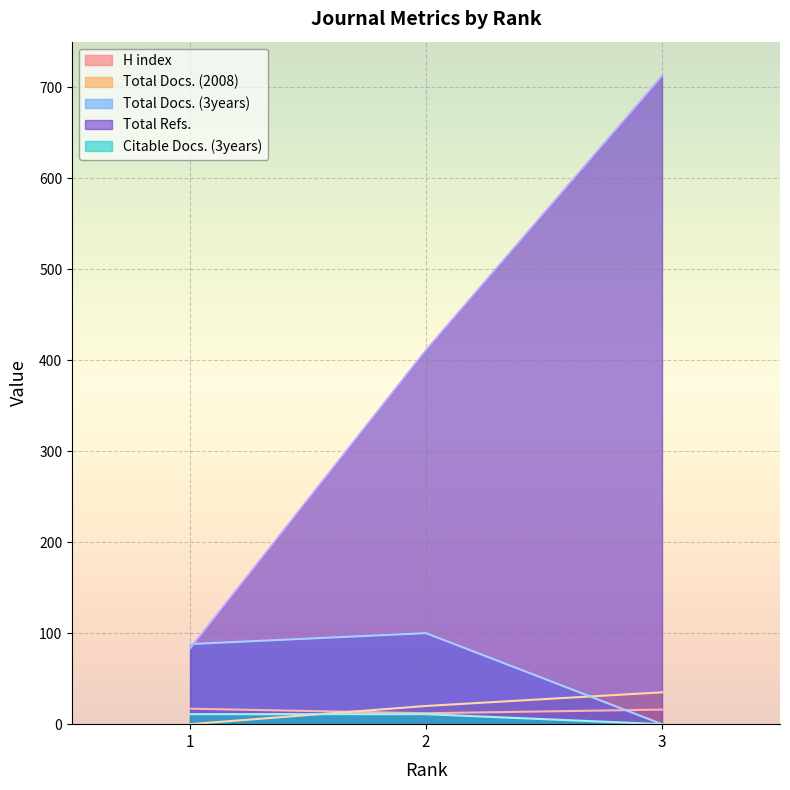

Count the Citable Docs. (3years) values in the range 0 to 11.

3